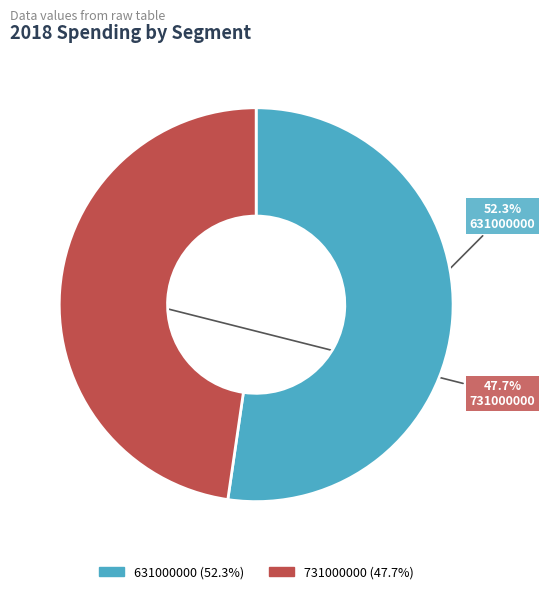

To the nearest percent, what is the difference between the largest and smallest slice percentages?

5%